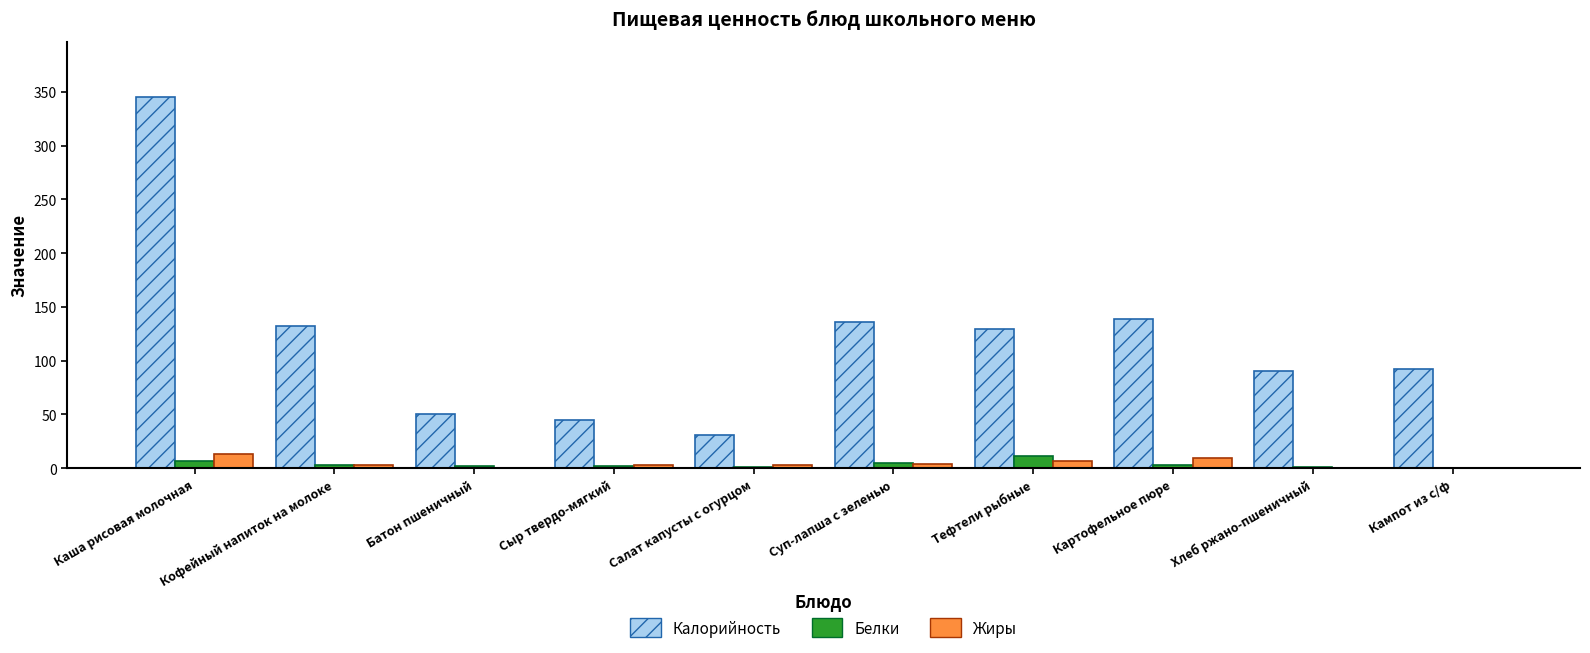

At which category is the sum across all series the highest?

Каша рисовая молочная